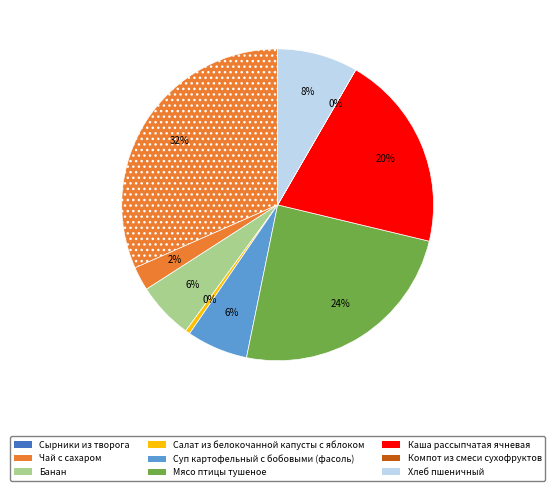

Which category has the smallest portion of the pie?

Компот из смеси сухофруктов